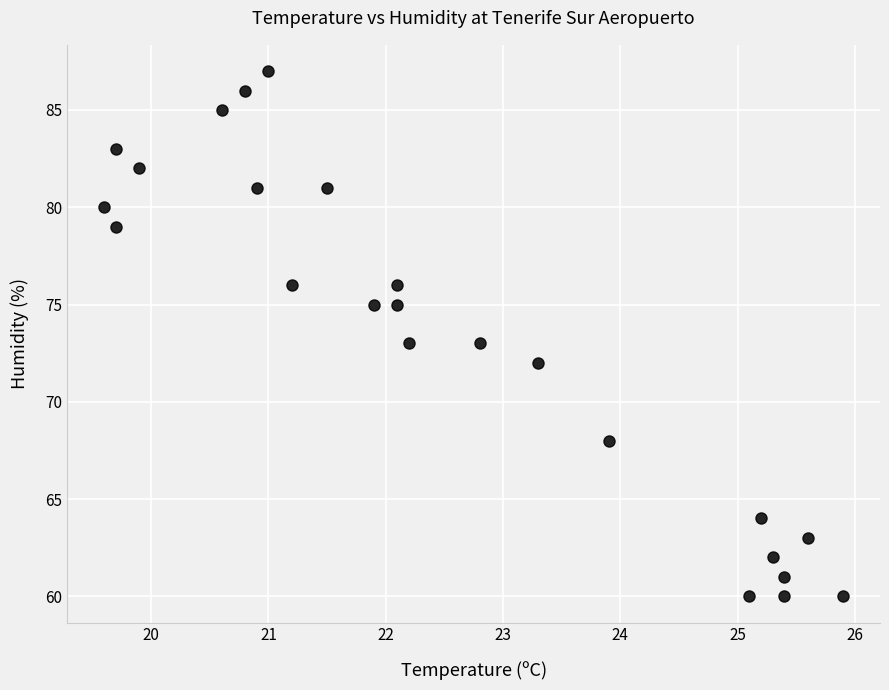

What is the range of Y values (max minus min)?

27